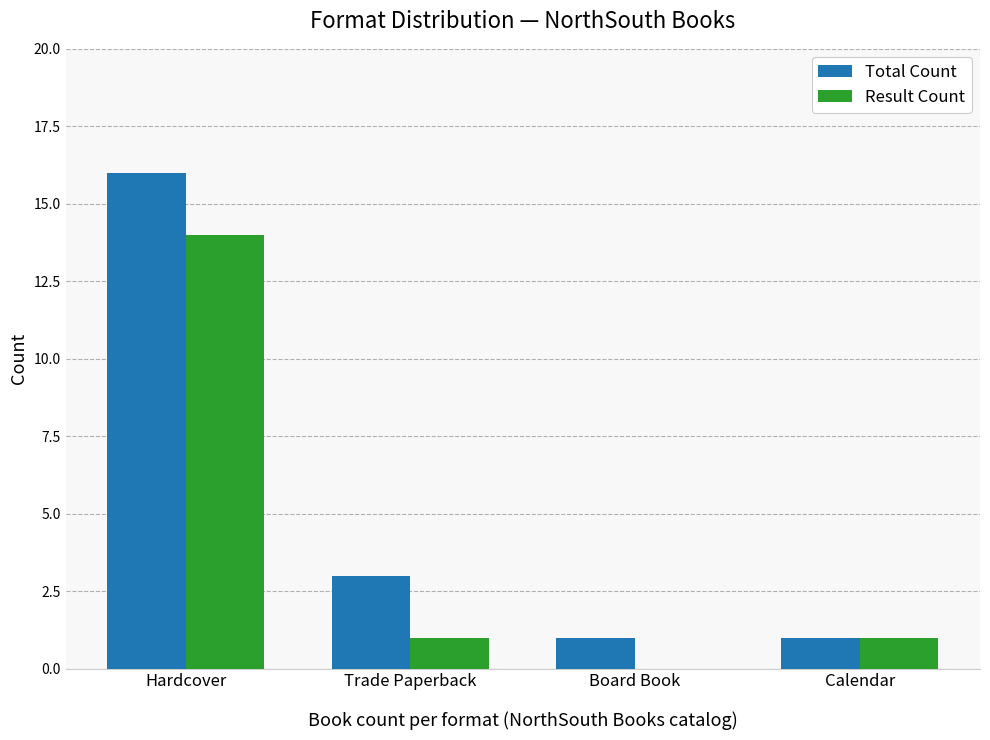

Which series has the largest total across all categories?

Total Count